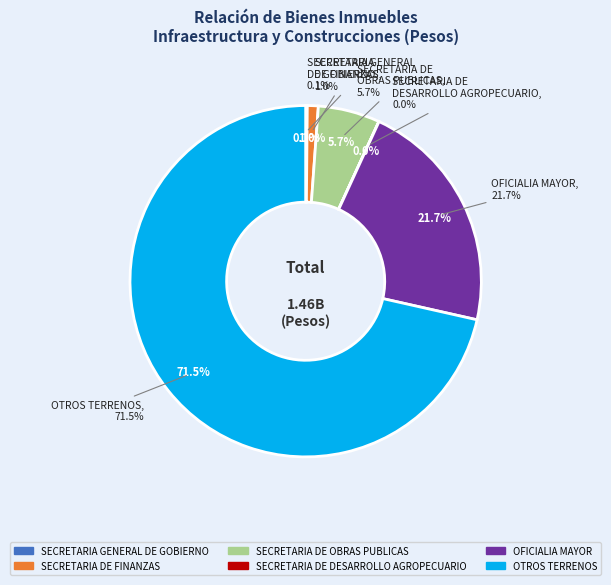

What is the change in value from SECRETARIA
DE FINANZAS to OFICIALIA MAYOR?

+301969104.2